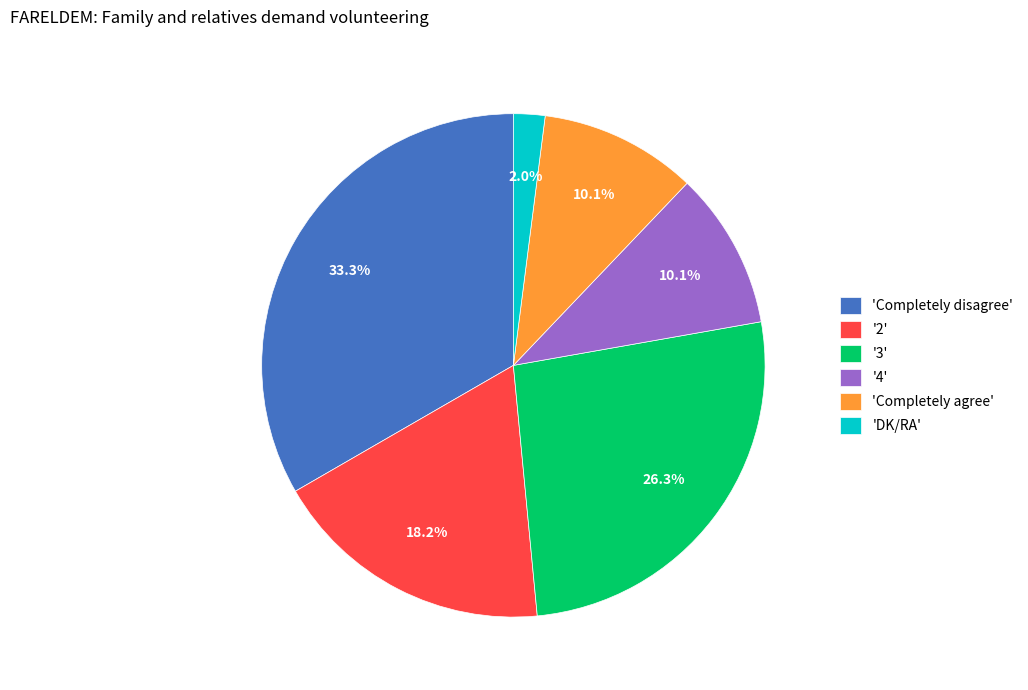

How many segments does this pie chart have?

6